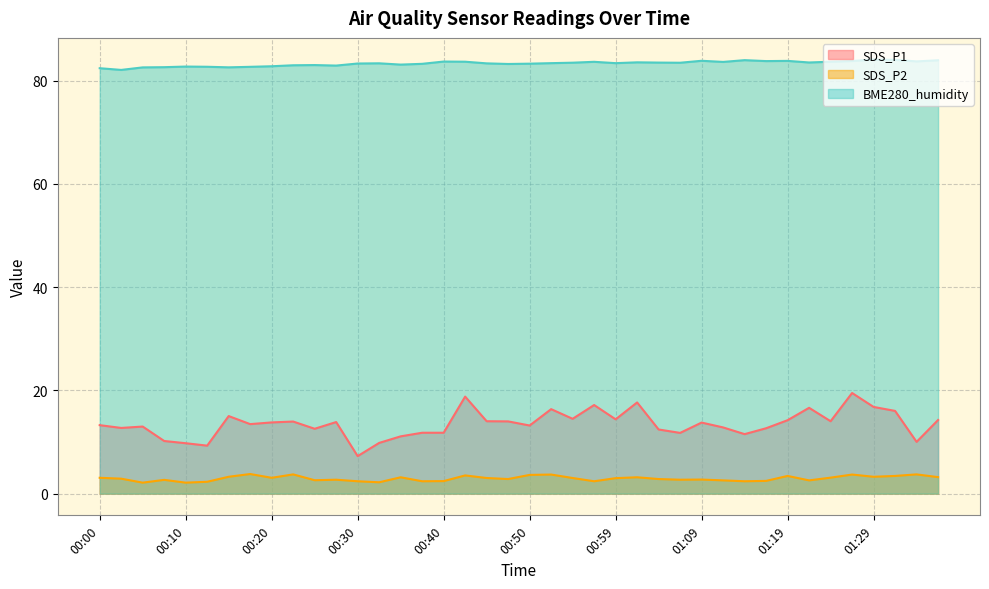

What is the label of the 31st point from the right?

00:23